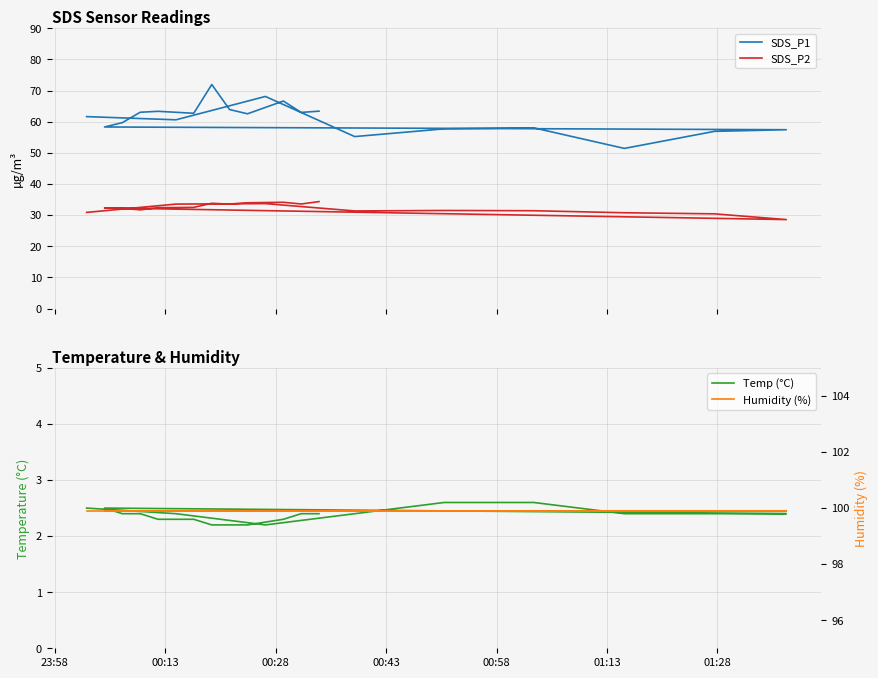

What is the approximate value of SDS_P1 at 00:28?

68.1